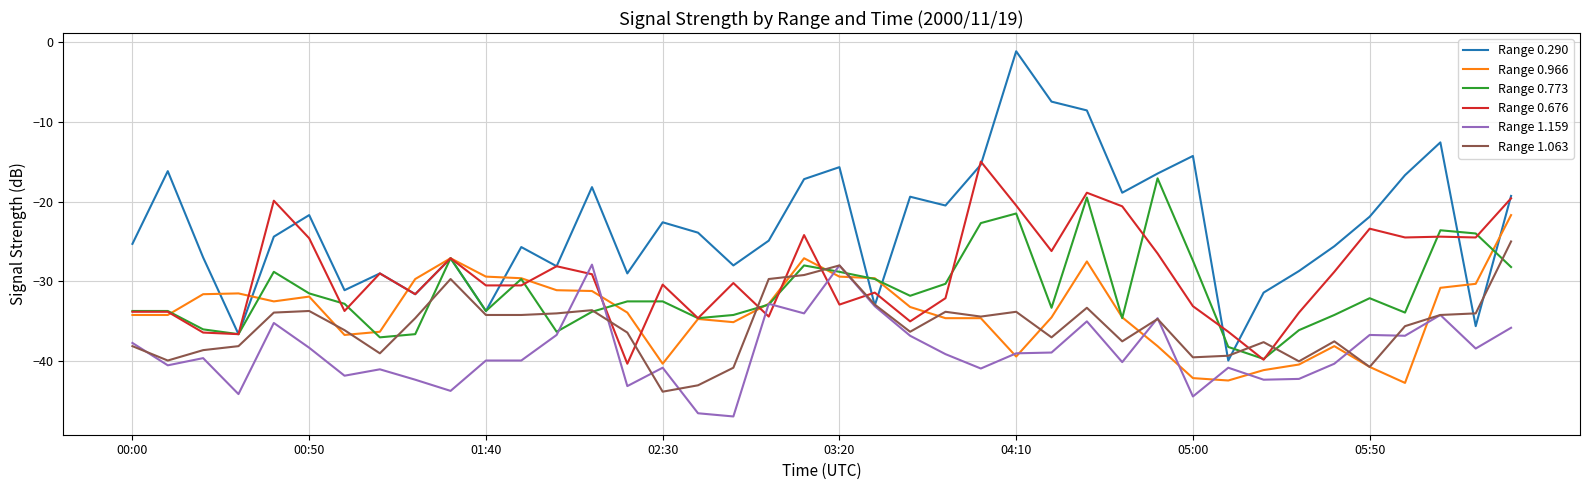

What is the highest value of the Range 1.063 series?

-25.0